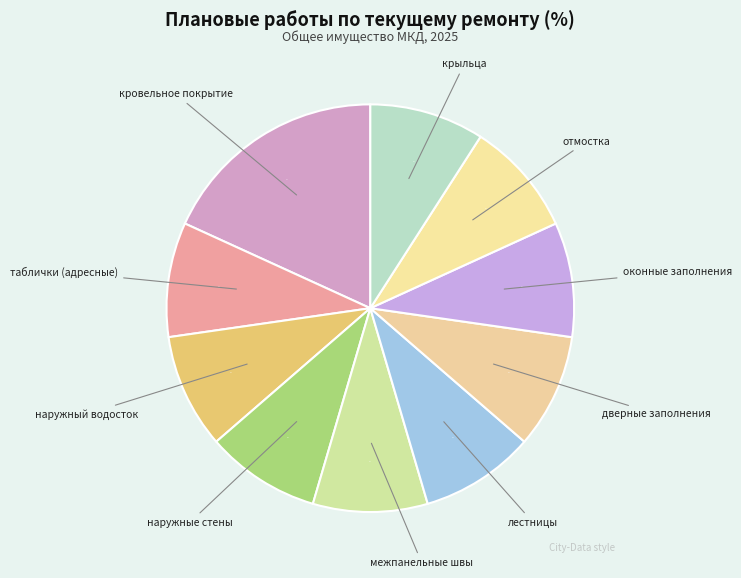

Which slice is the largest?

кровельное покрытие